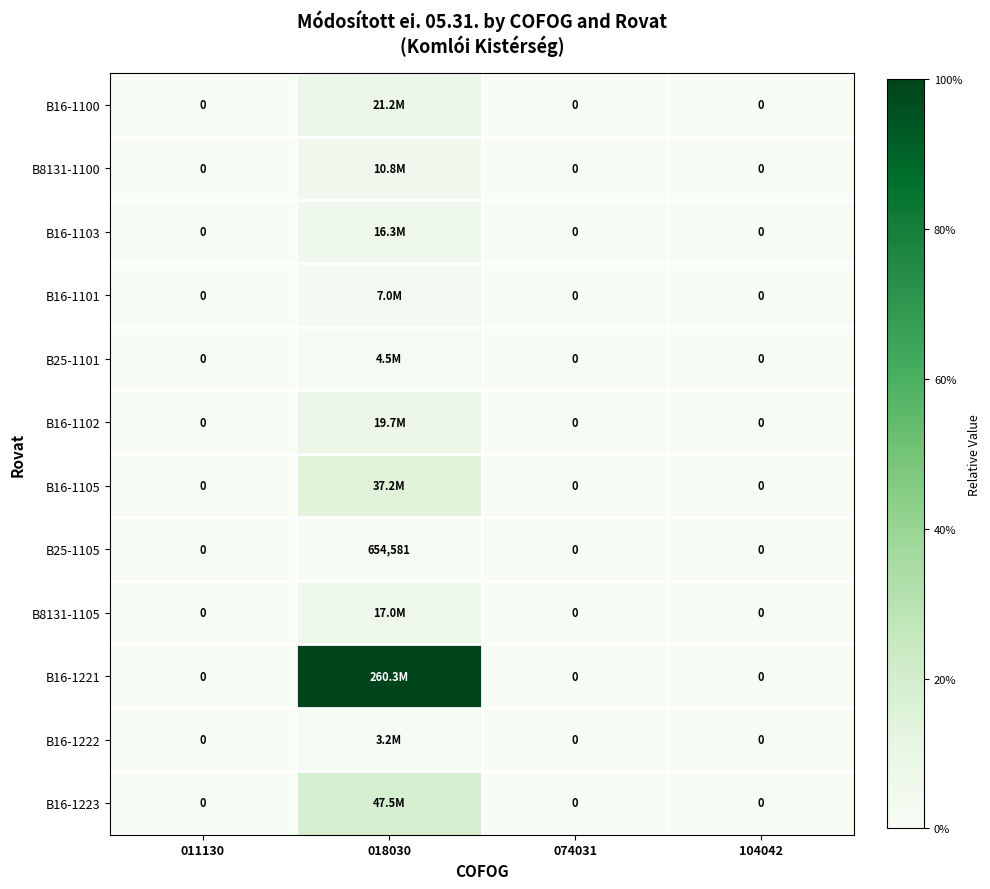

Rank the categories by B8131-1100 value from highest to lowest.

018030, 011130, 074031, 104042